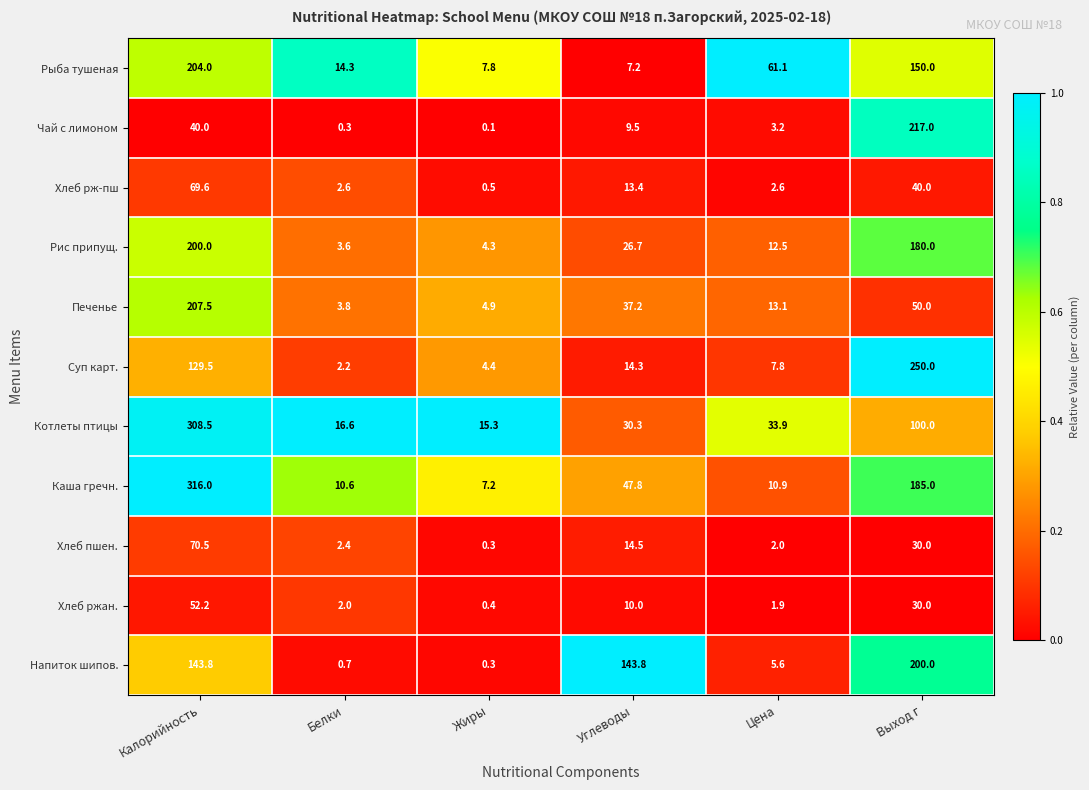

Rank the categories by Хлеб пшен. value from lowest to highest.

Жиры, Цена, Белки, Углеводы, Выход г, Калорийность